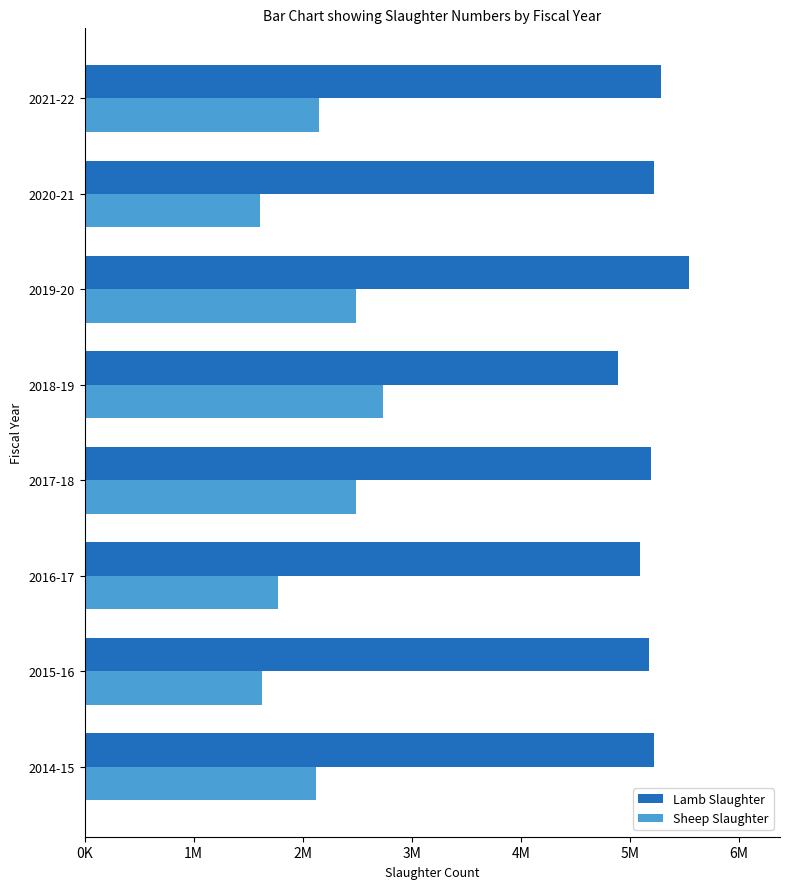

At how many categories does at least one series exceed 2133033?

8